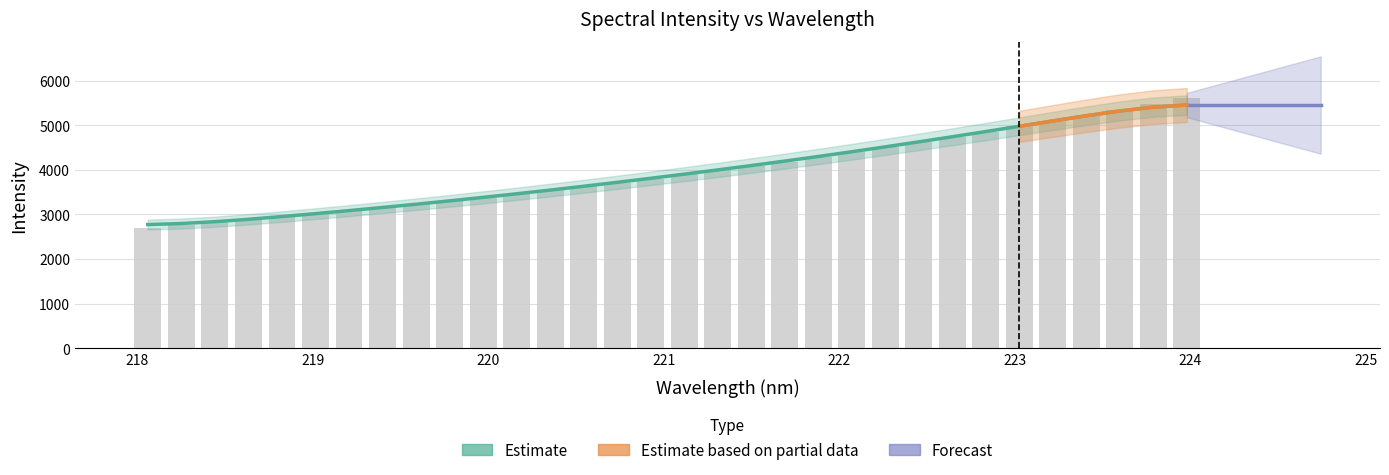

The chart shows a value of 5357.2 at 219.2067. True or false?

False